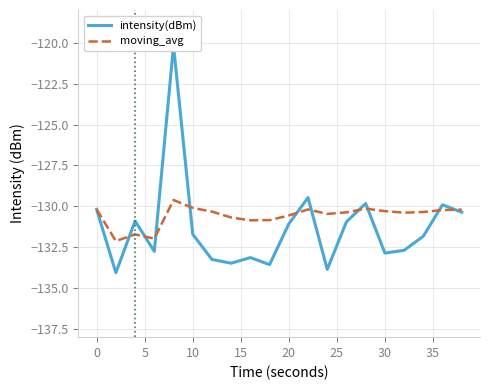

List the series in order of their peak value, lowest first.

moving_avg, intensity(dBm)